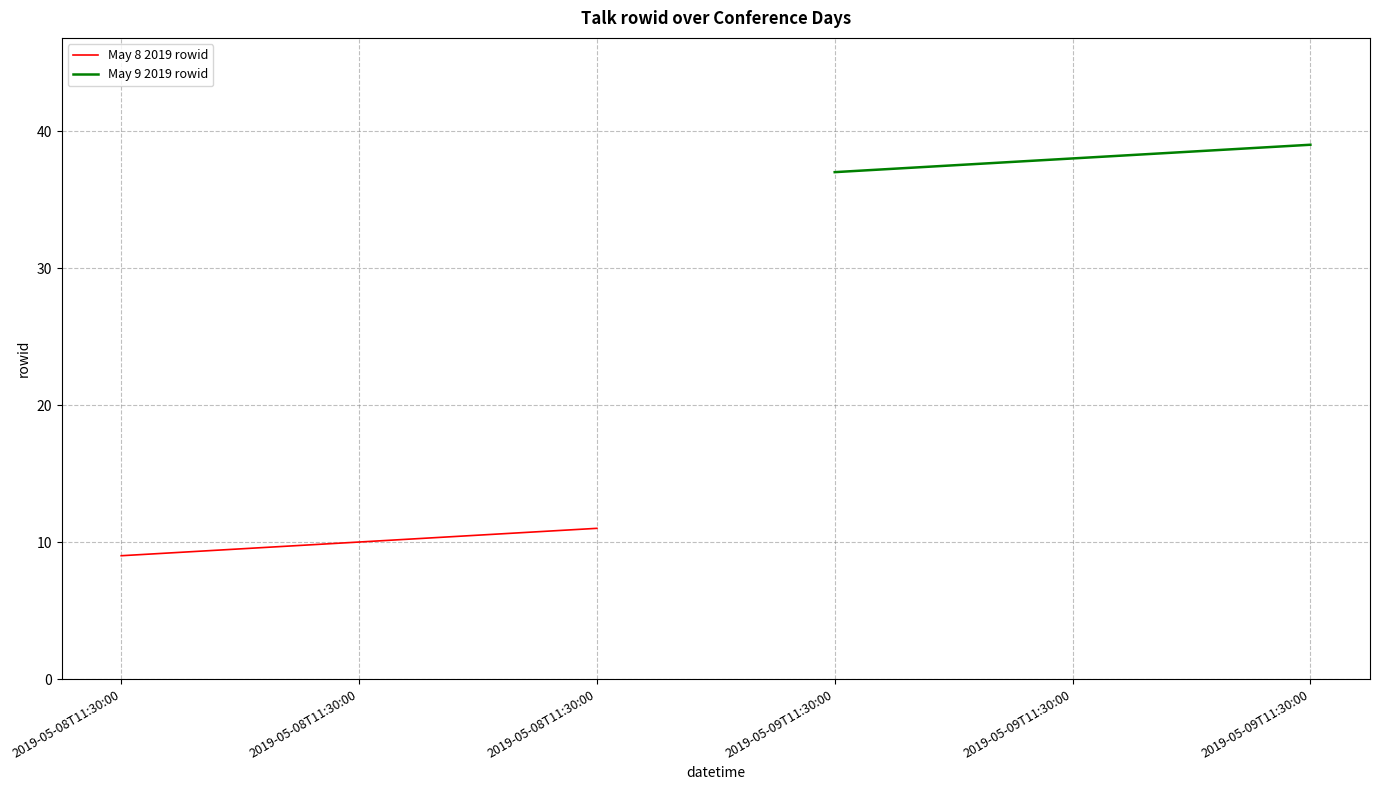

At how many categories does at least one series exceed 18?

3